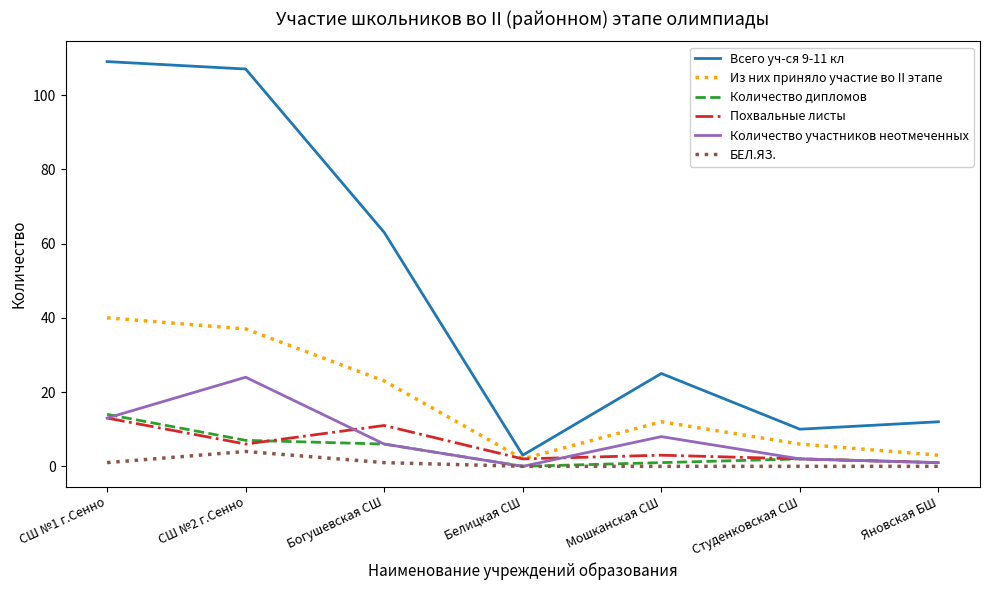

Is this an area chart (filled region under the line)?

No